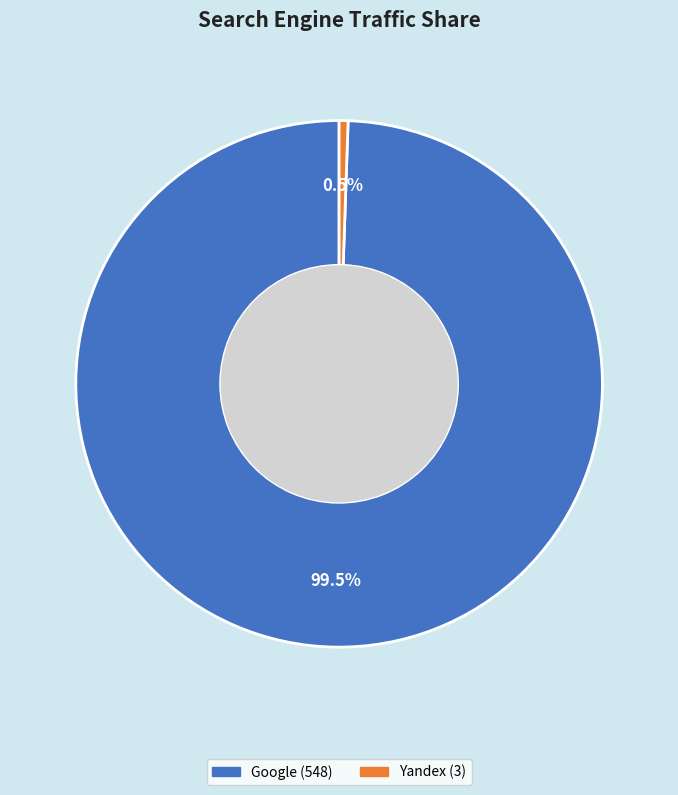

To the nearest percent, what is the average slice percentage?

50%